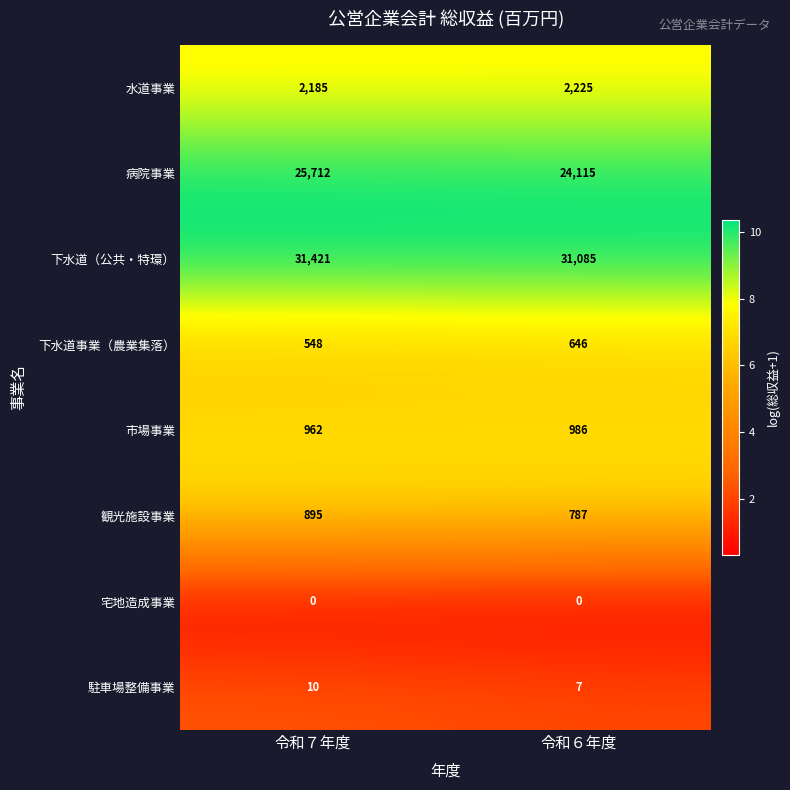

How many distinct data groups are displayed?

8